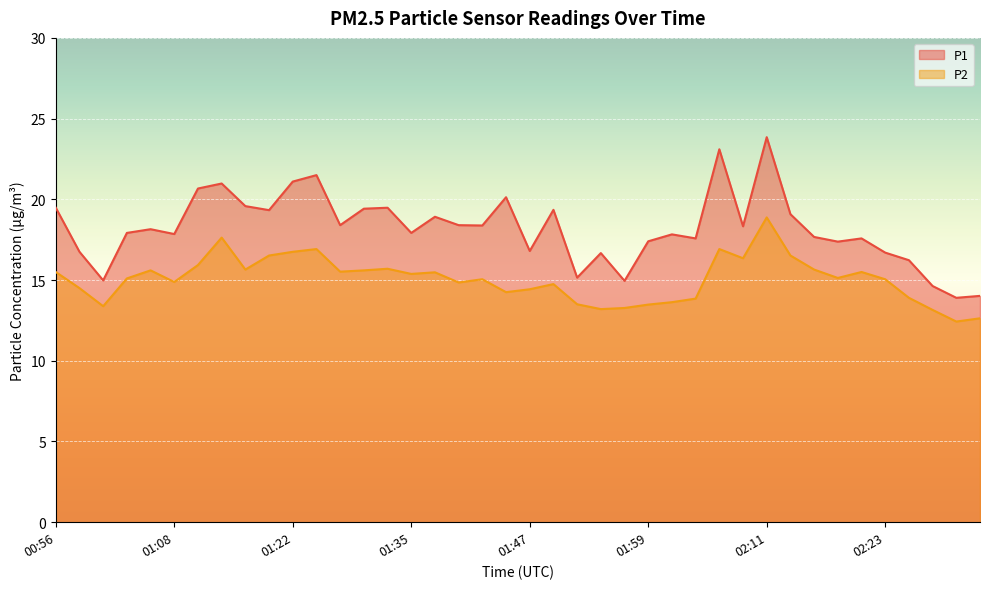

The value of P1 at 01:05 is 26.7. True or false?

False